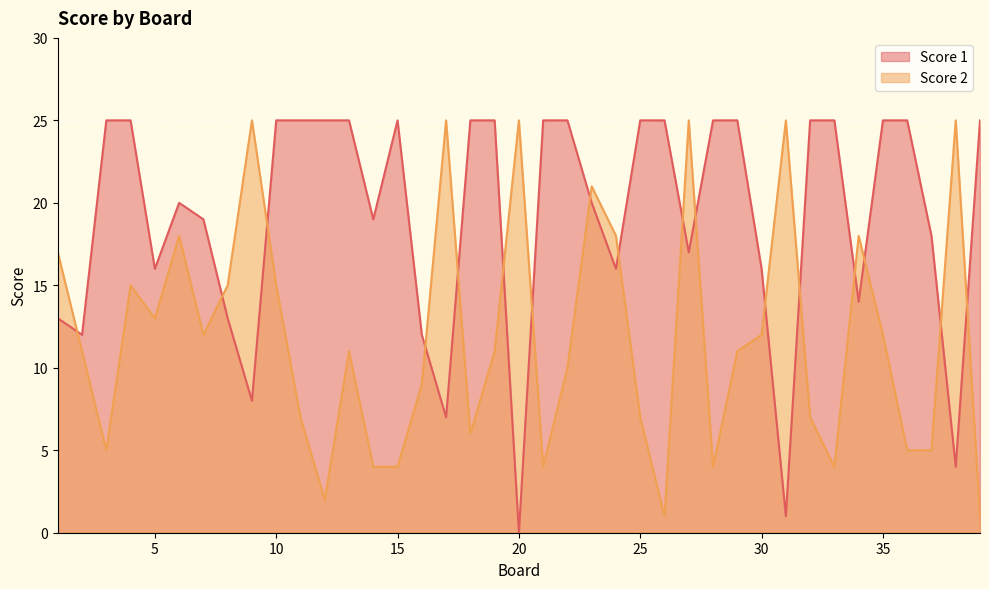

Where is the first local minimum for Score 1?

2